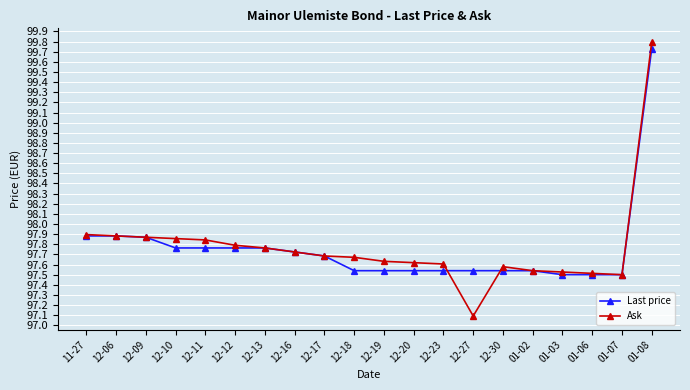

What is the label of the 8th point from the right?

12-23